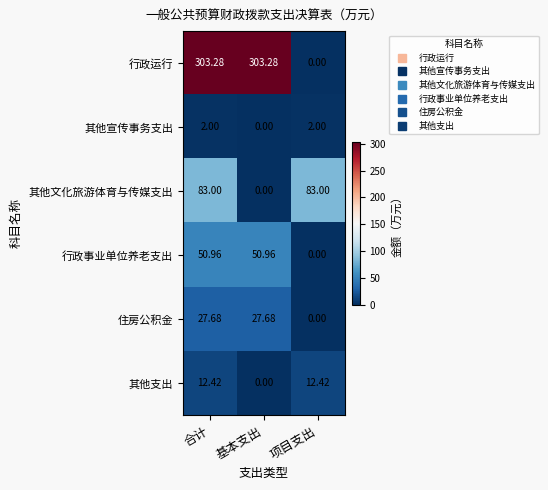

Which series has the largest total across all categories?

行政运行